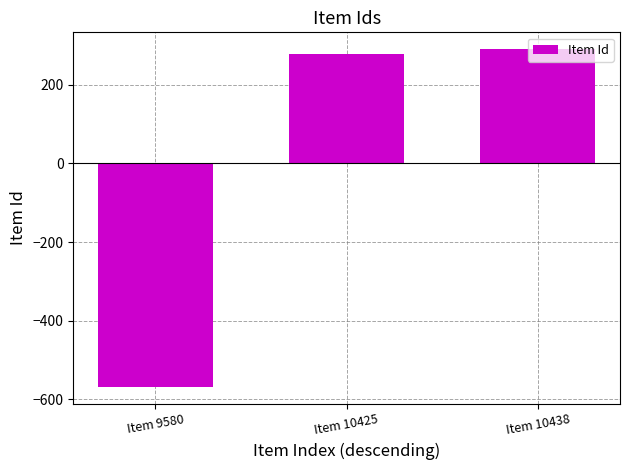

The value at Item 10425 is 458.2. True or false?

False